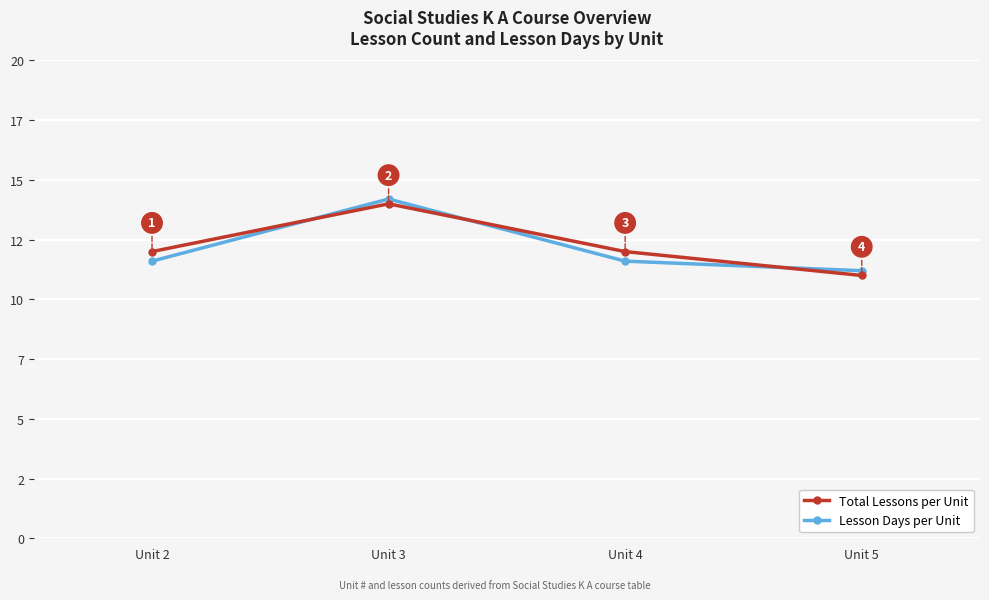

The Total Lessons per Unit series shows 12.0 at Unit 2. True or false?

True